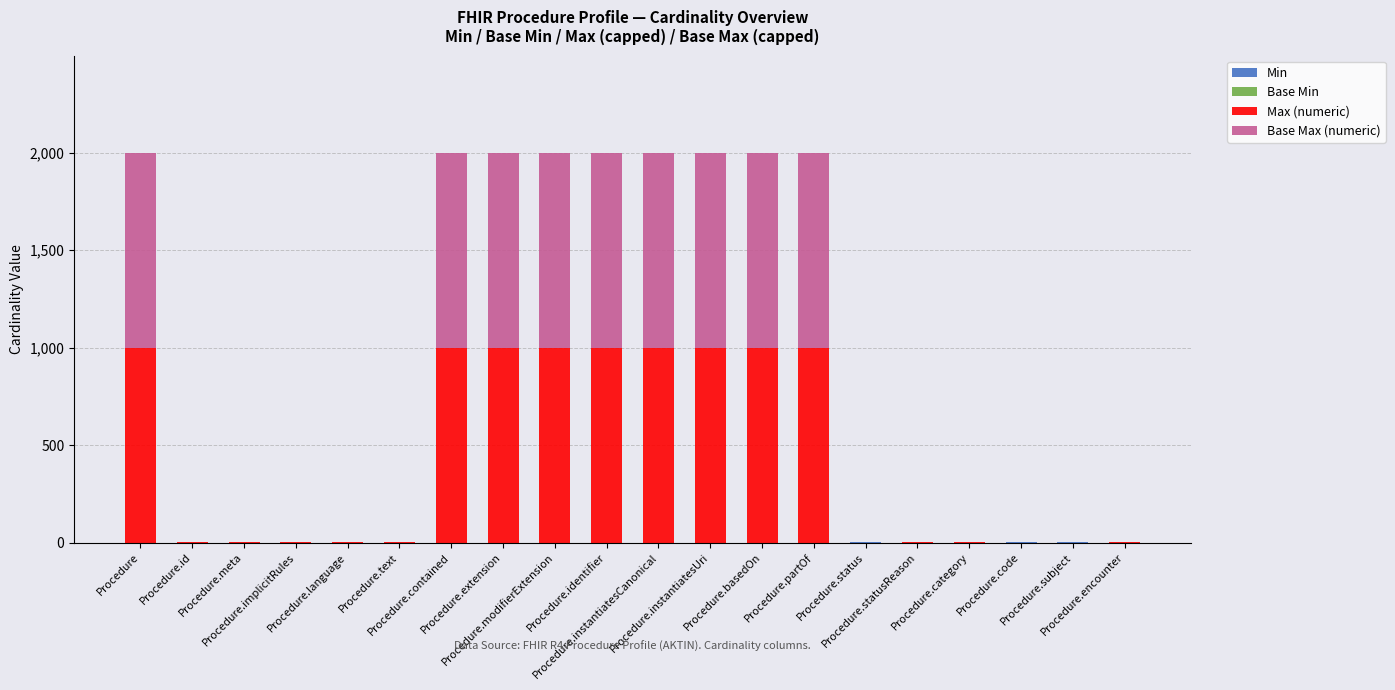

The value of Base Max (numeric) at Procedure.statusReason is 1. True or false?

False